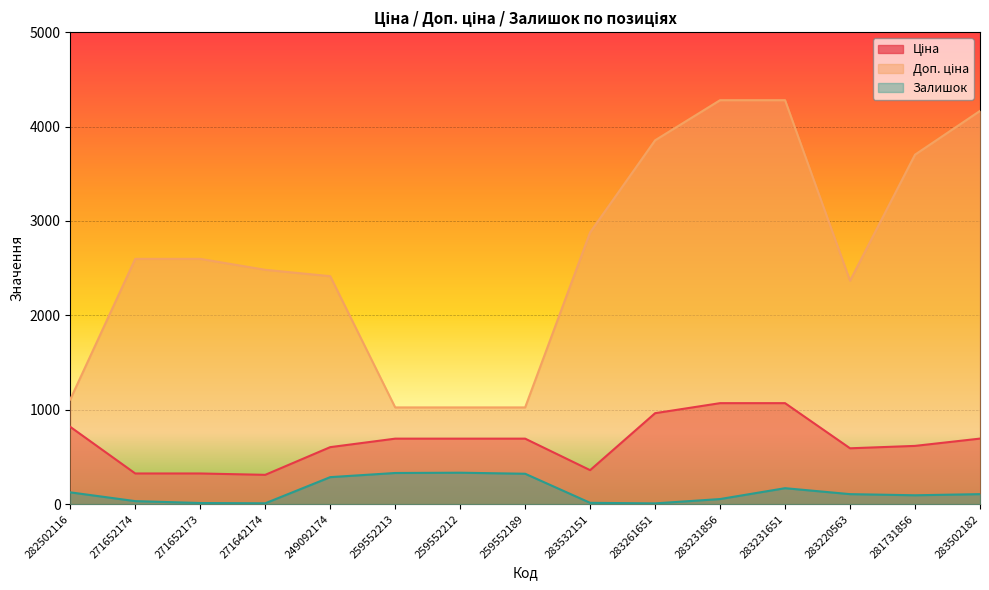

What is the average value of the Доп. ціна series?

2653.5